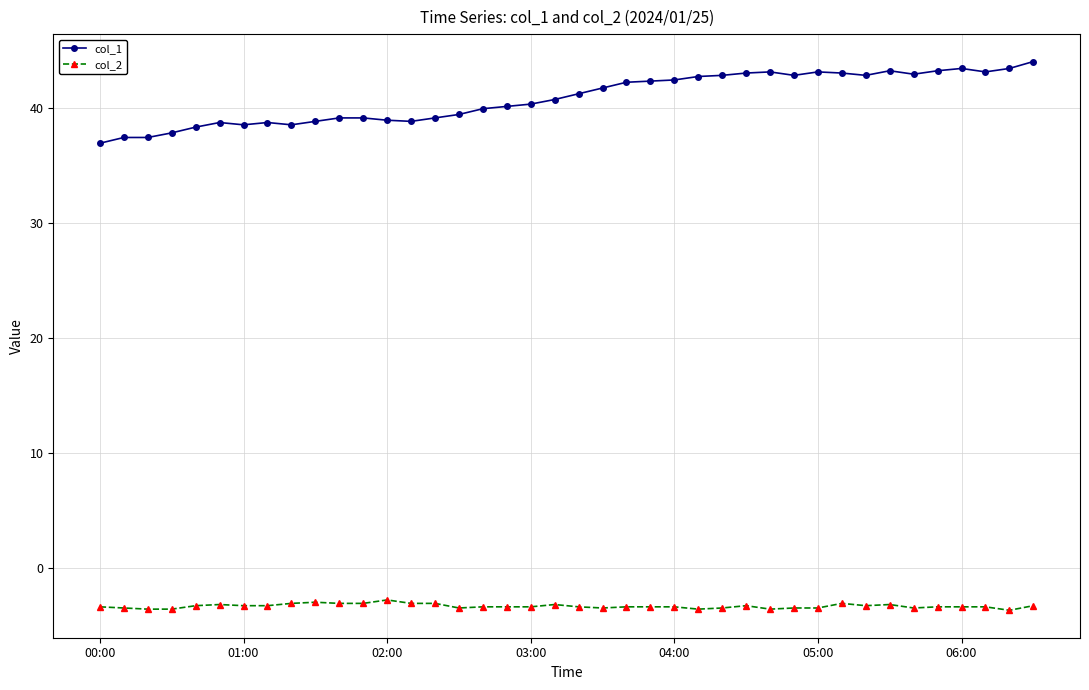

Rank the series by their maximum value, from highest to lowest.

col_1, col_2